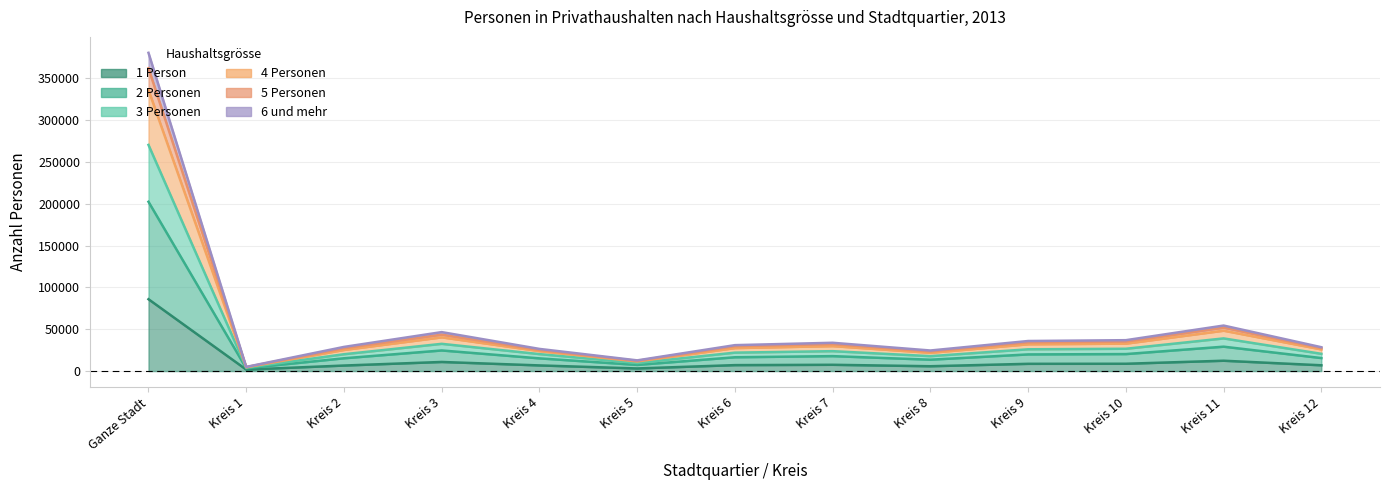

How many interior local peaks does the 5 Personen series have?

3